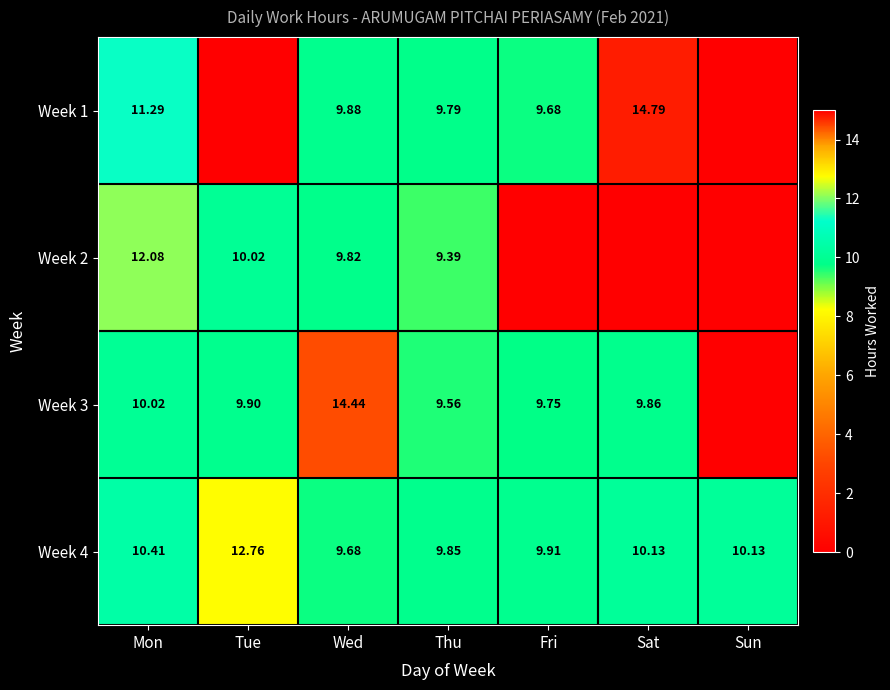

The value of Week 2 at Mon is 16.6. True or false?

False